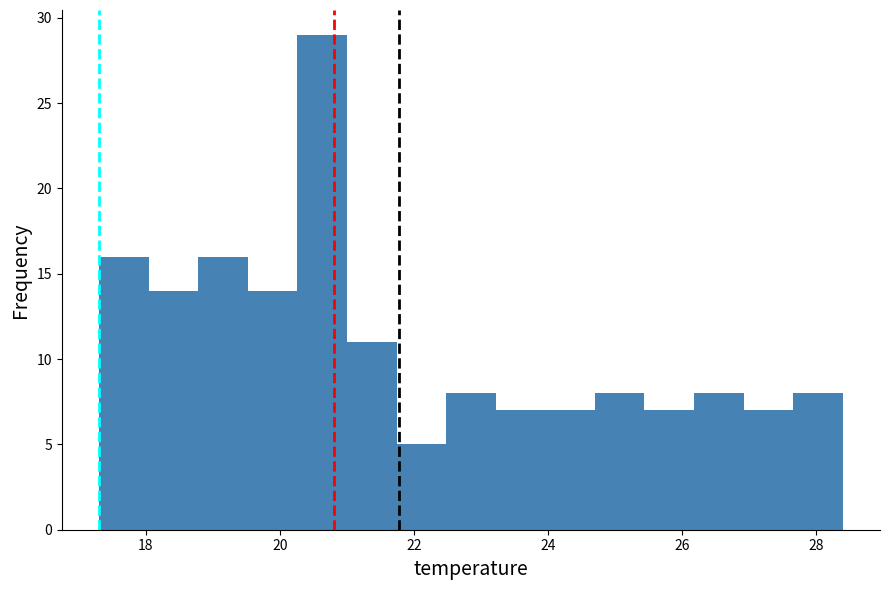

Read against the x-axis, roughly where is the centre of the tallest bar?

20.6